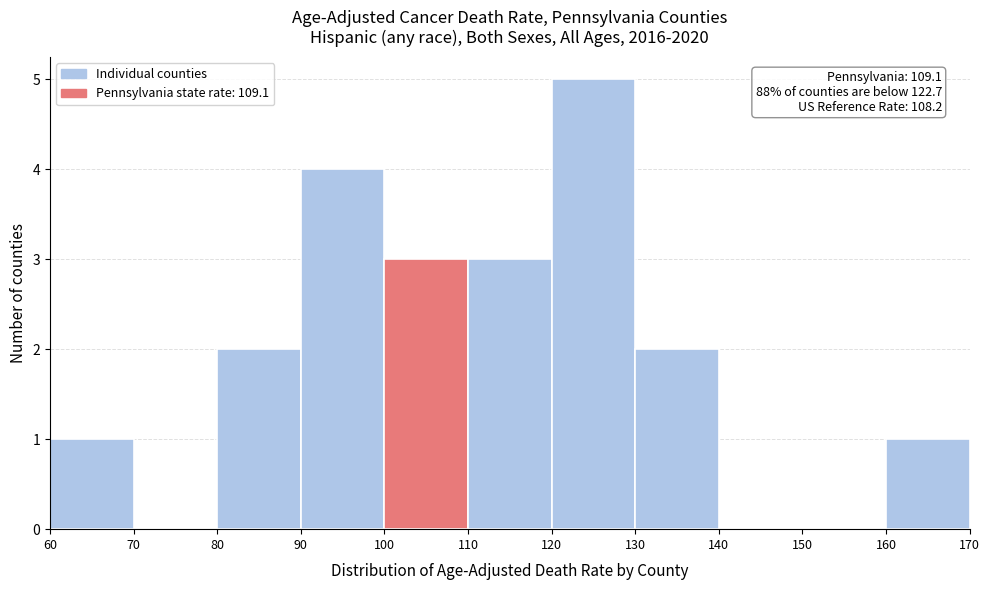

Which range on the x-axis has the tallest bar?

120 to 130